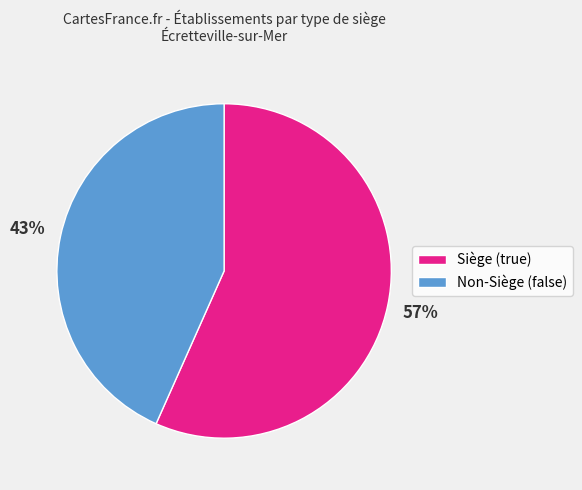

Is there a majority slice in this chart?

Yes